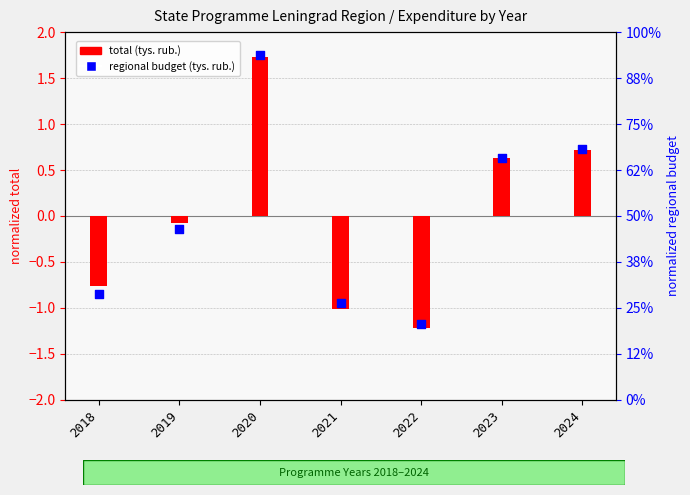

At how many categories does at least one series exceed 1?

1